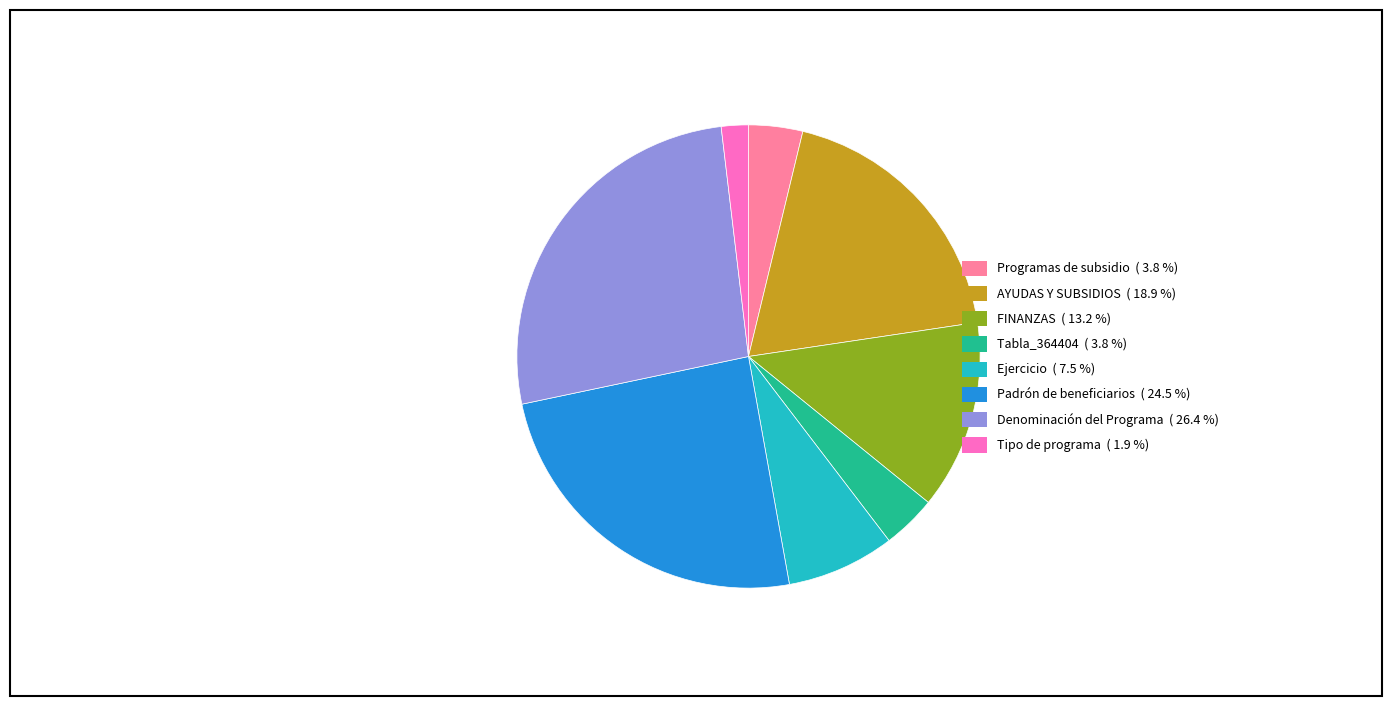

Which category has the biggest portion of the pie?

Denominación del Programa